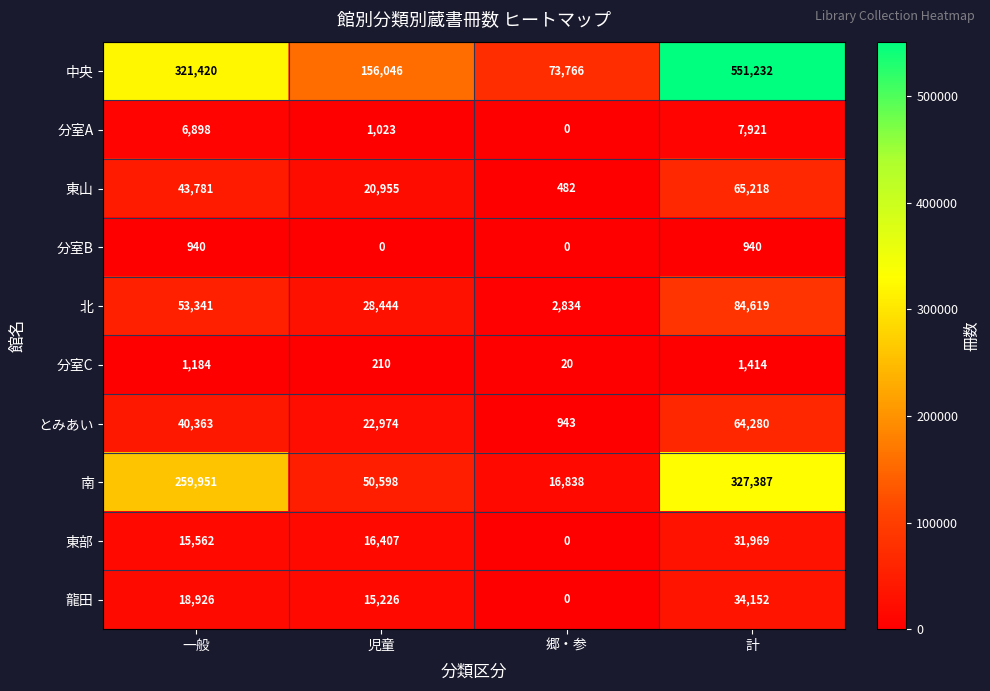

The 分室B series shows 940 at 計. True or false?

True